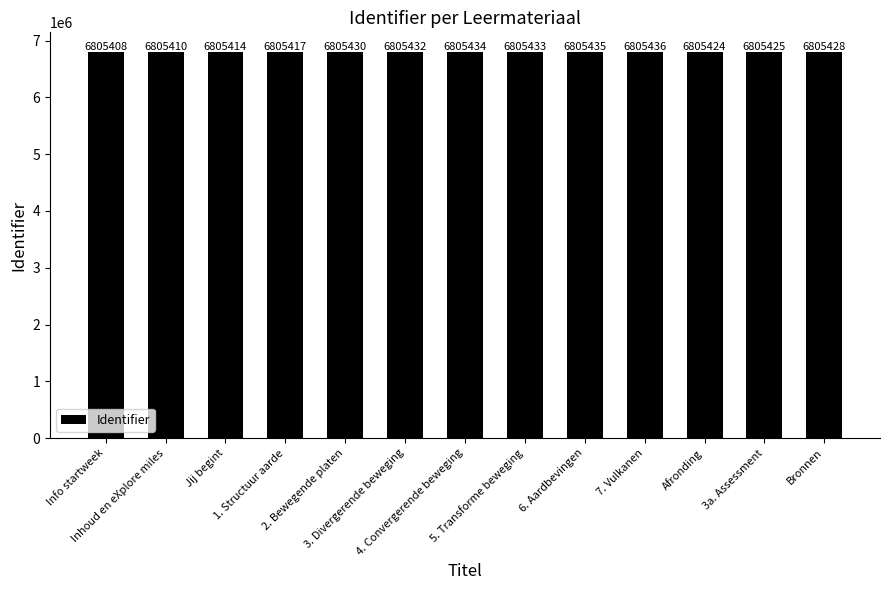

What is the change in value from Info startweek to 3. Divergerende beweging?

+24